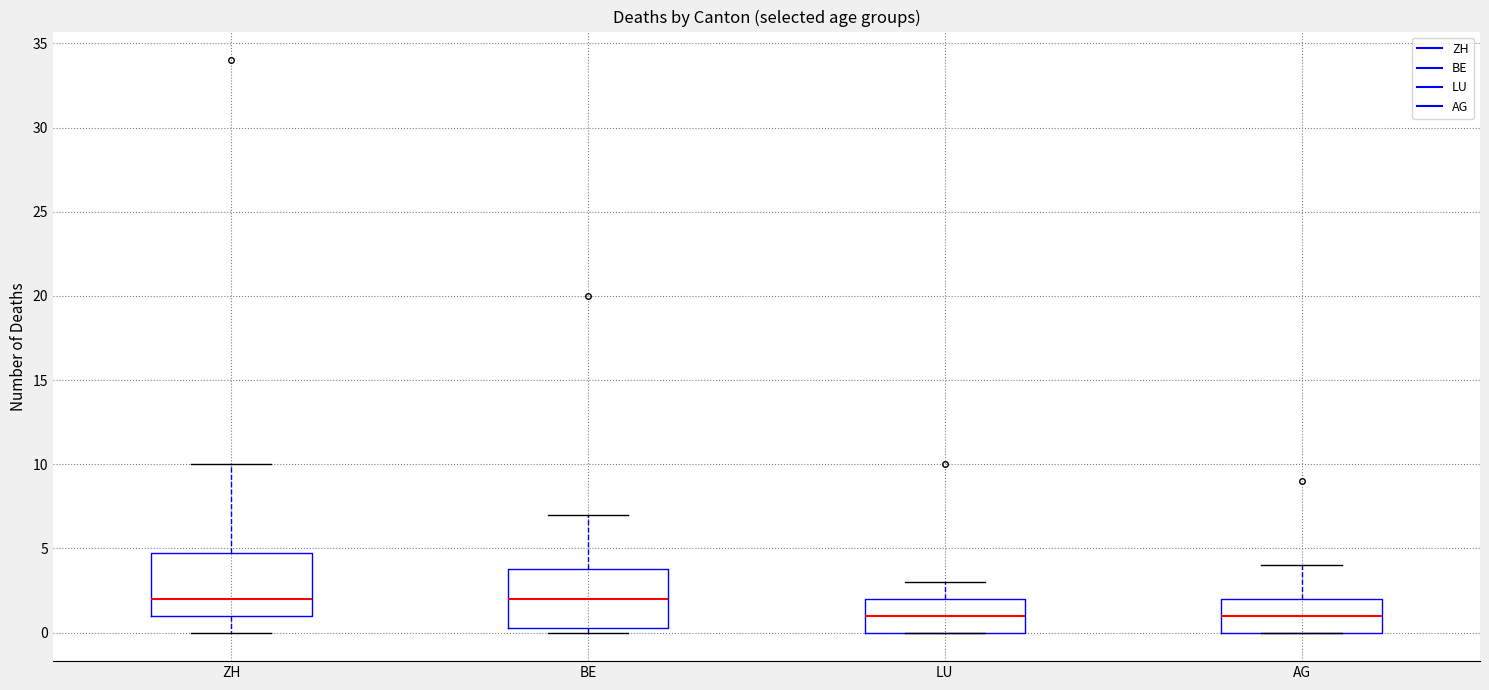

Reading left to right, transcribe this box plot: for each box, give where its median line is, the range the box spans, and where its two whiskers end, as read against the y-axis. The values are not printed on the chart, so give them approximately, as read against the axis.

ZH: median 2.0, box 1.0 to 5.0, whiskers 0.0 to 10.0
BE: median 2.0, box 0.5 to 4.0, whiskers 0.0 to 7.0
LU: median 1.0, box 0.0 to 2.0, whiskers 0.0 to 3.0
AG: median 1.0, box 0.0 to 2.0, whiskers 0.0 to 4.0